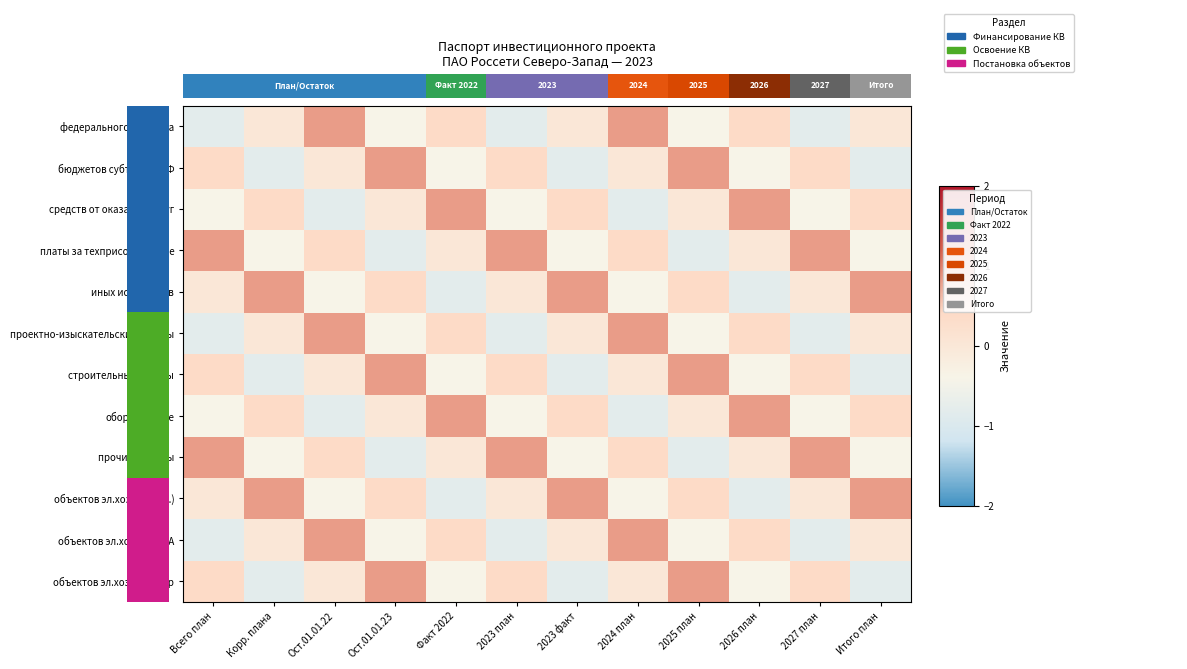

List the labels in order of проектно-изыскательские работы value, largest first.

Ост.01.01.22, 2024 план, Факт 2022, 2026 план, Корр. плана, 2023 факт, Итого план, Ост.01.01.23, 2025 план, Всего план, 2023 план, 2027 план